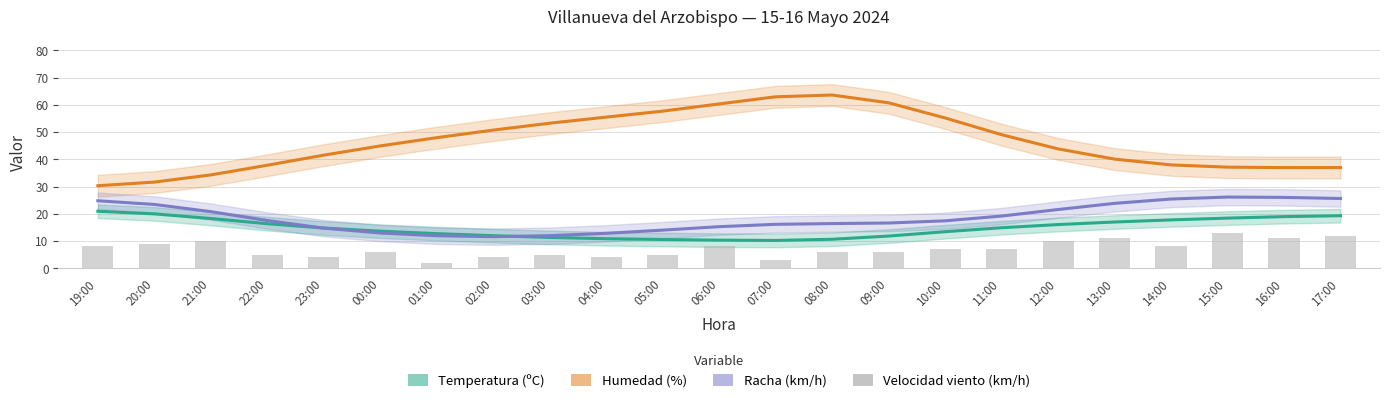

Which label corresponds to the smallest value in the chart?

01:00